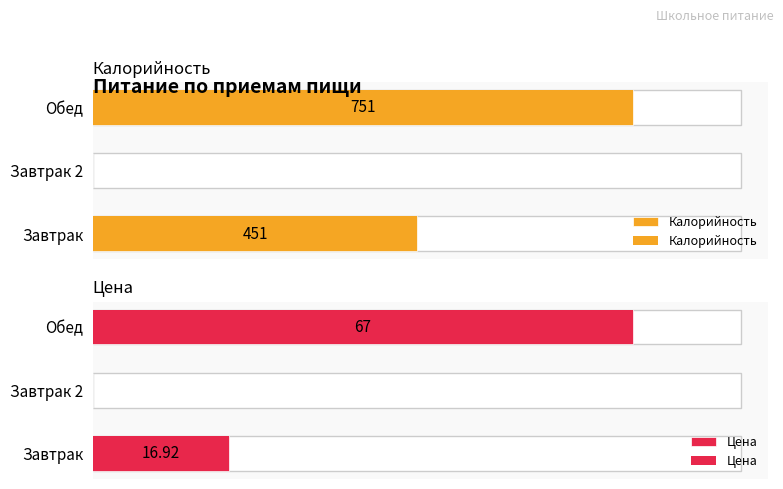

At Завтрак 2, list the series in order from smallest to largest.

Калорийность, Цена